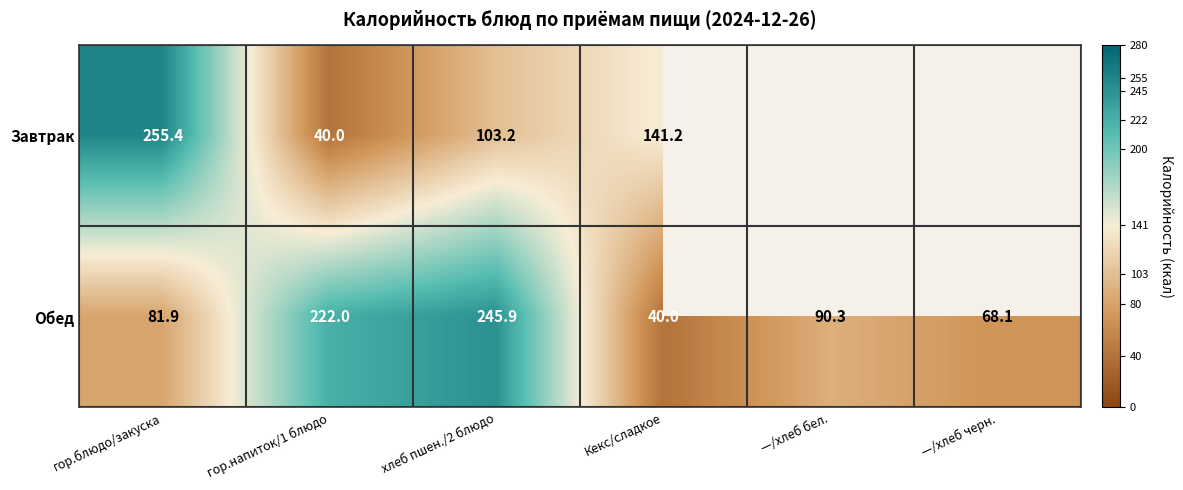

At хлеб пшен./2 блюдо, list the series in order from largest to smallest.

Обед, Завтрак